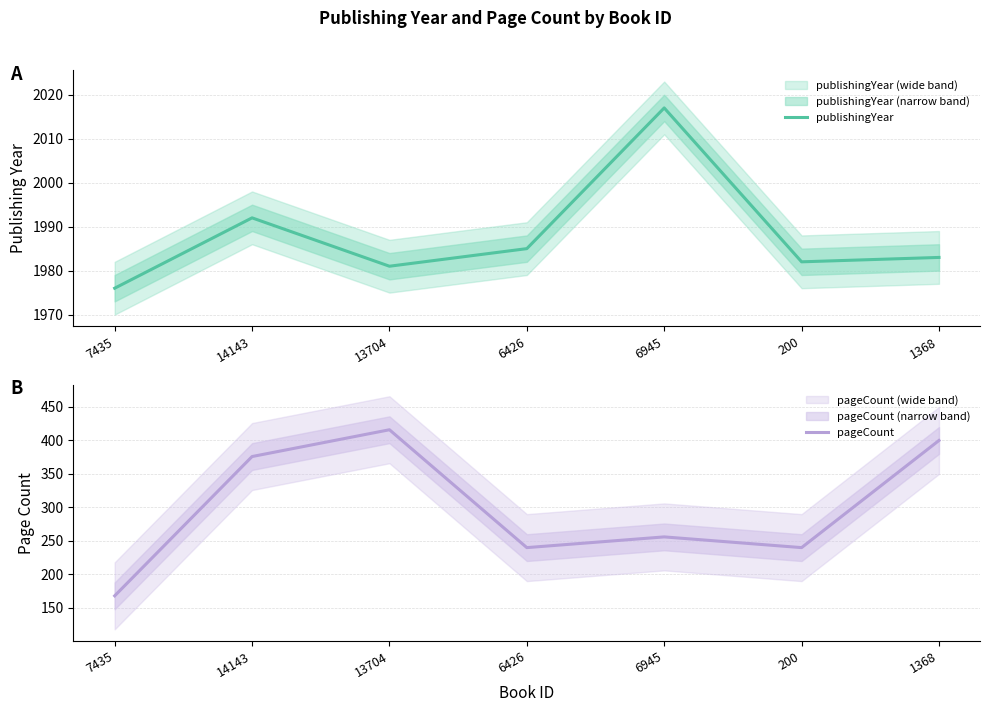

True or false: publishingYear has more than 1 interior local peaks.

True